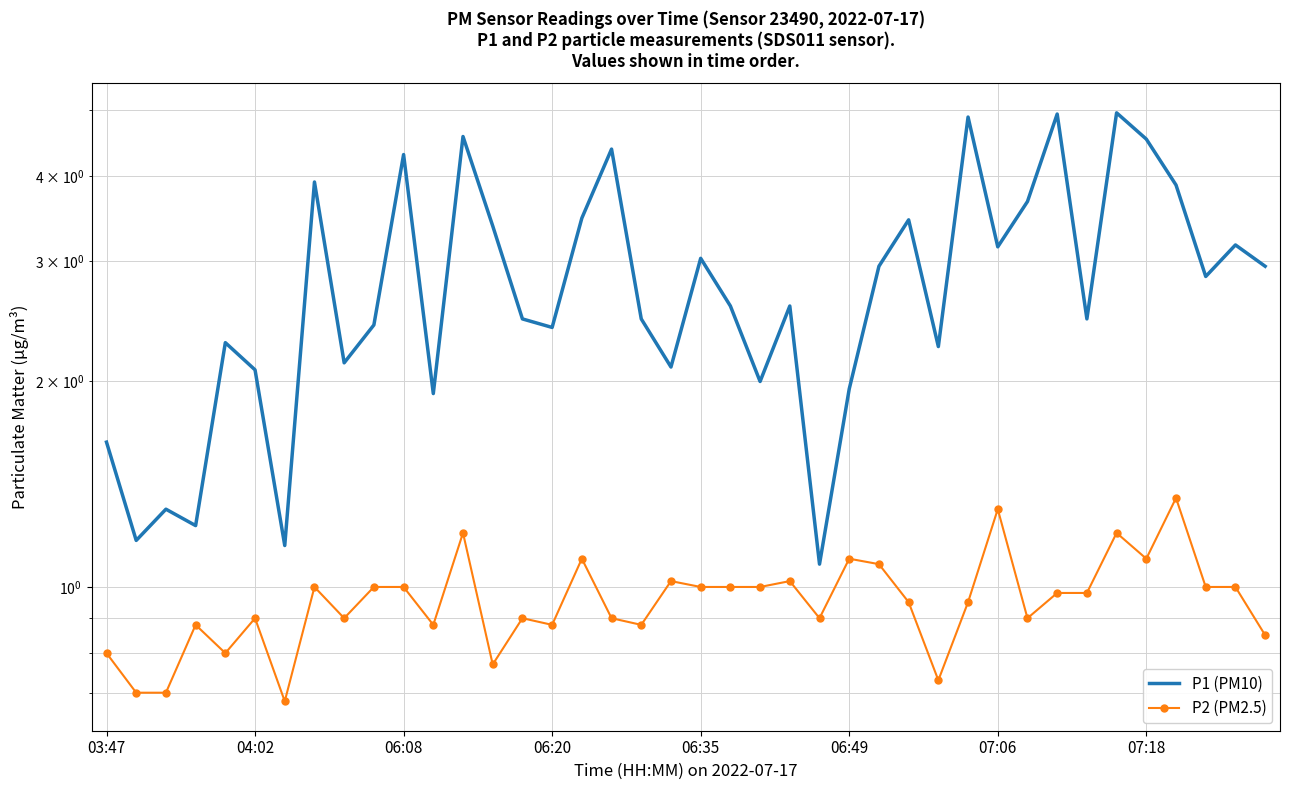

How many lines are shown in the chart?

2